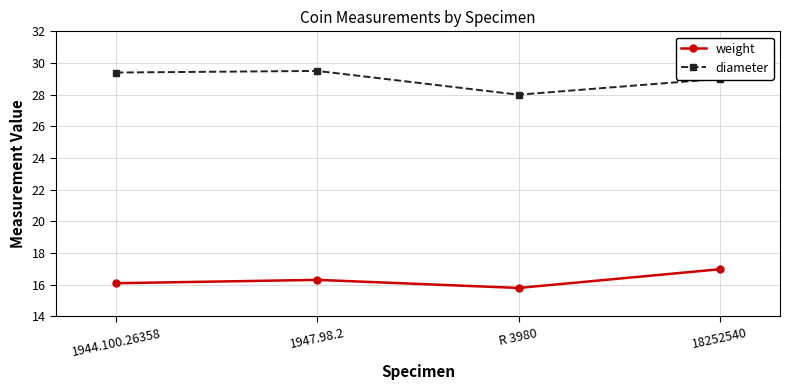

How many lines are shown in the chart?

2